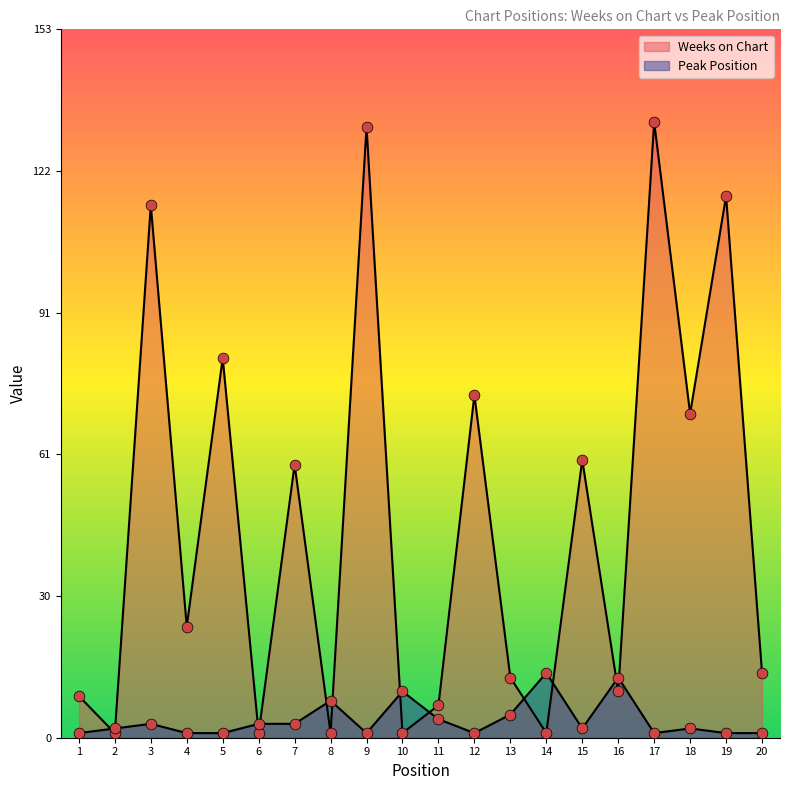

Is the value of Weeks on Chart at 19 greater than the value of Peak Position at 3?

Yes